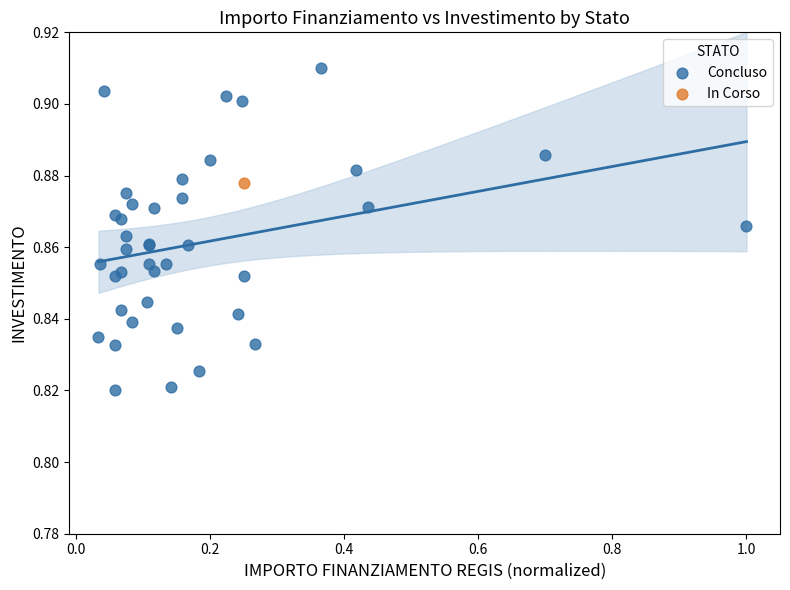

What are all the series names shown in the legend?

Concluso, In Corso